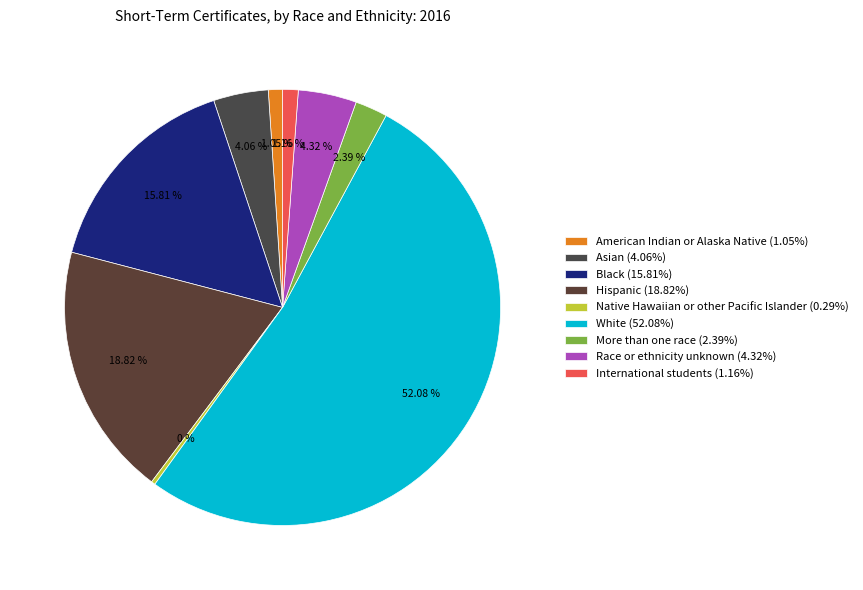

Which category has the biggest portion of the pie?

White